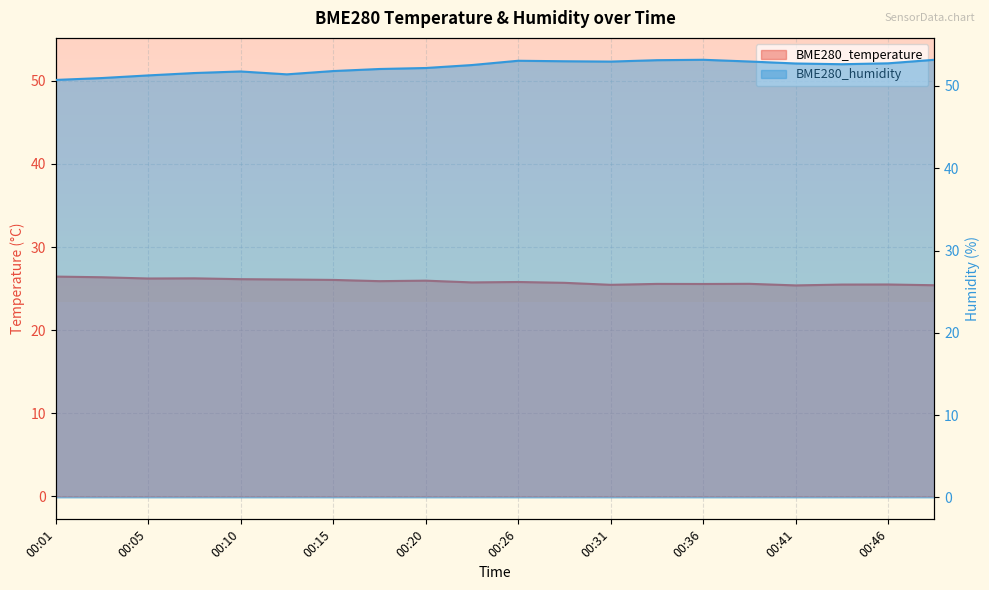

At which category is the sum across all series the highest?

00:26